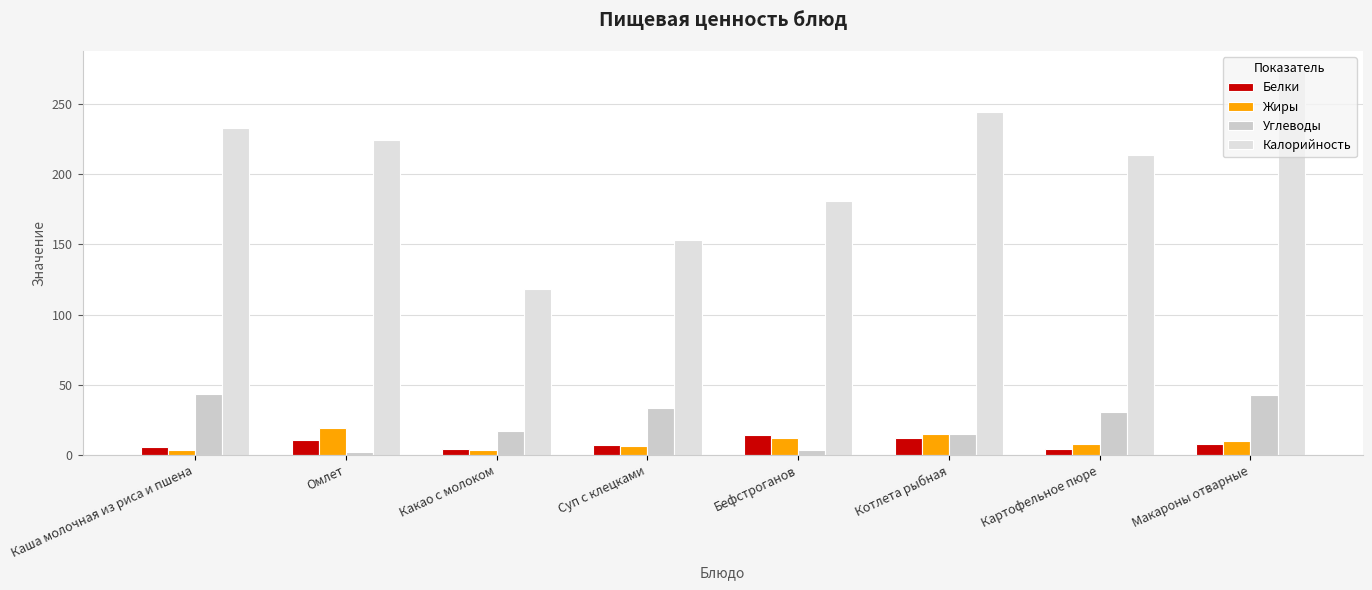

Which category has the highest value across all series?

Макароны отварные